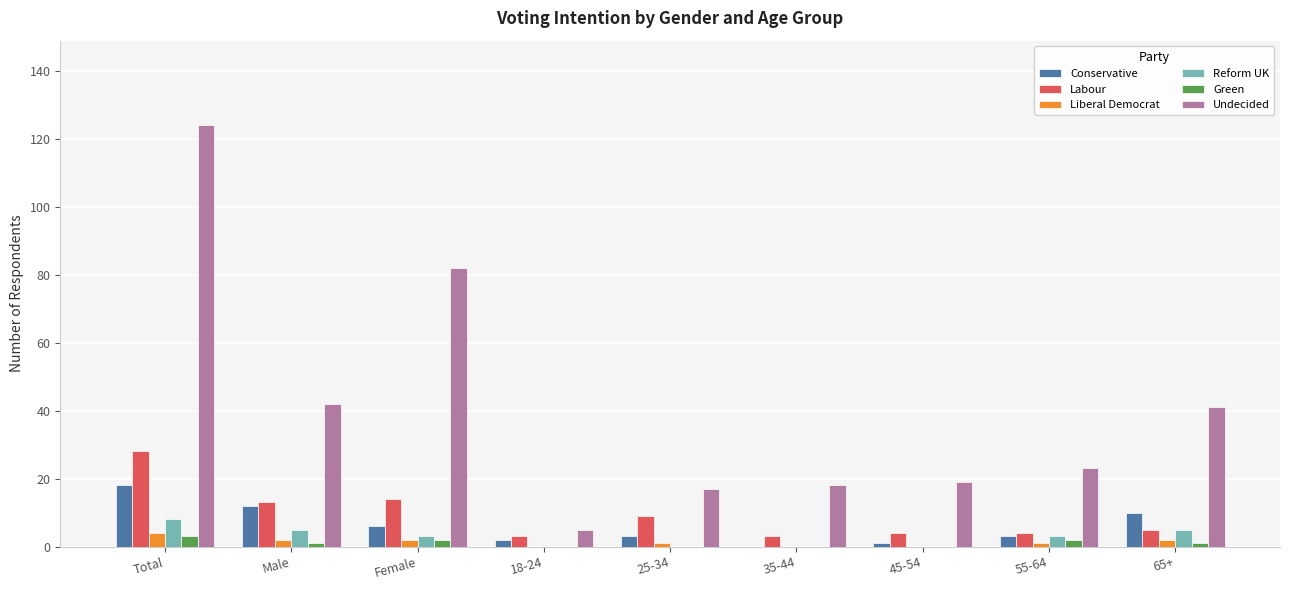

The Undecided series shows 19 at 45-54. True or false?

True